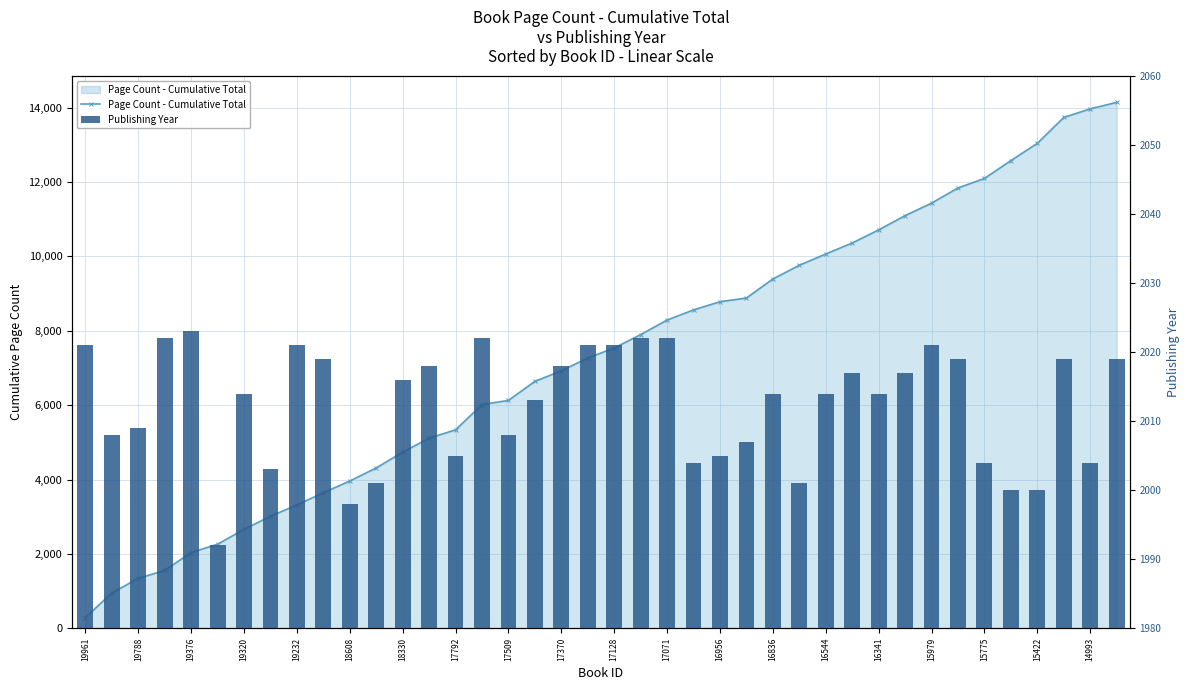

Read the Page Count - Cumulative Total value at 19788.

1340